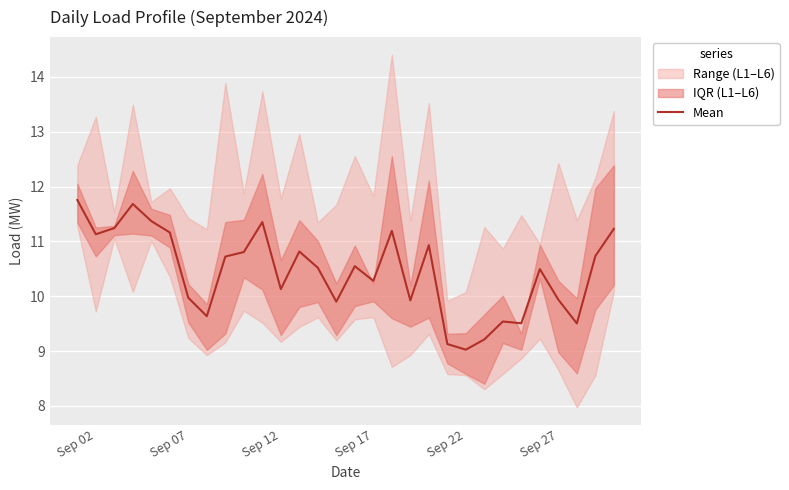

What is the greatest value displayed?

11.8